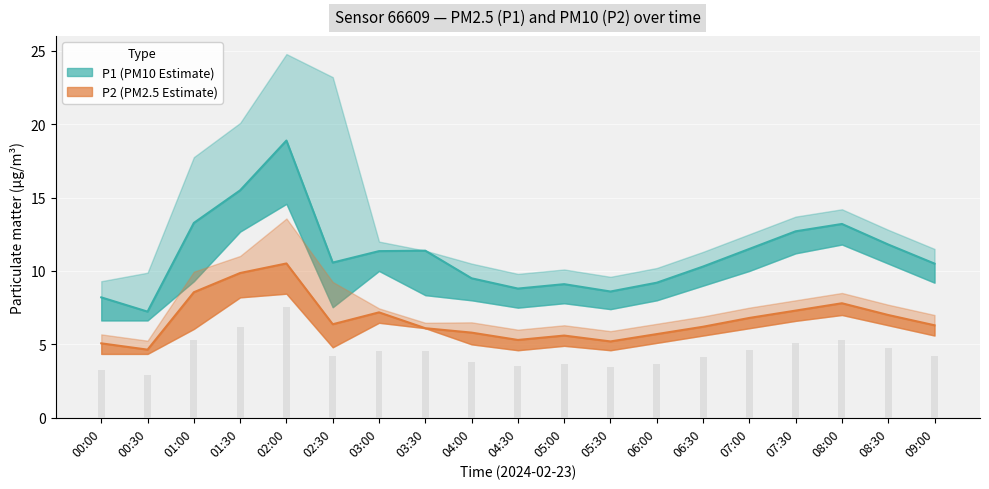

The P1_upper series shows 9.6 at 05:30. True or false?

True